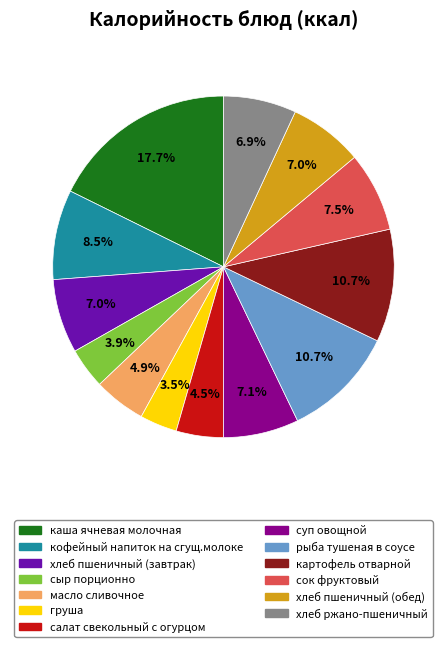

How many segments does this pie chart have?

13